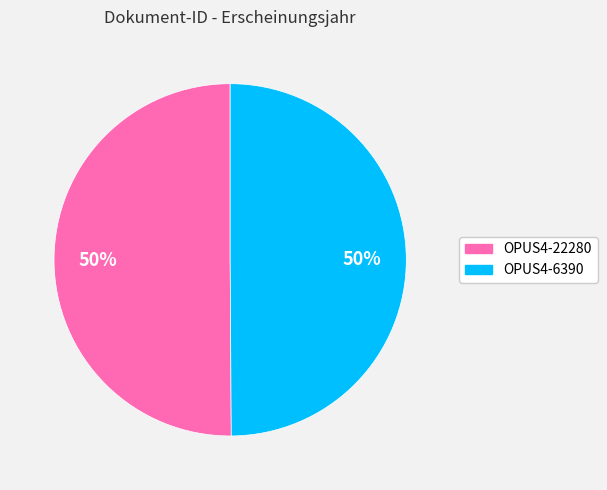

Do OPUS4-22280 and OPUS4-6390 together represent more than half of the pie?

Yes